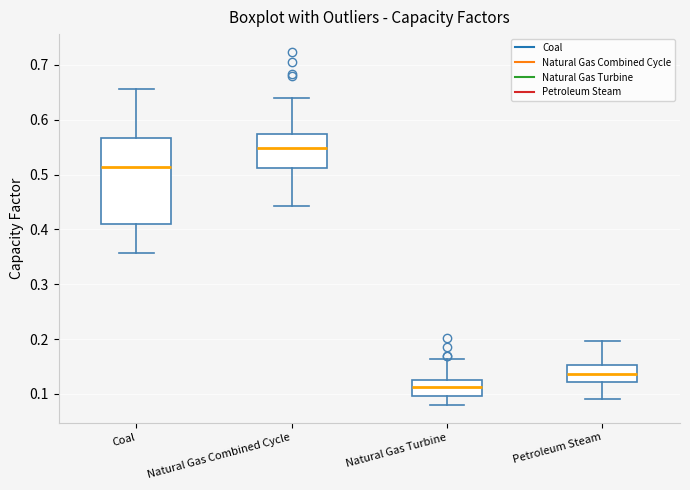

Reading left to right, read every box against the y-axis: the position of its median line, the range the box covers, and the ends of its whiskers. The values are not printed on the chart, so give them approximately, as read against the axis.

Coal: median 0.51, box 0.41 to 0.57, whiskers 0.36 to 0.66
Natural Gas Combined Cycle: median 0.55, box 0.51 to 0.57, whiskers 0.44 to 0.64
Natural Gas Turbine: median 0.11, box 0.10 to 0.13, whiskers 0.08 to 0.16
Petroleum Steam: median 0.14, box 0.12 to 0.15, whiskers 0.09 to 0.20